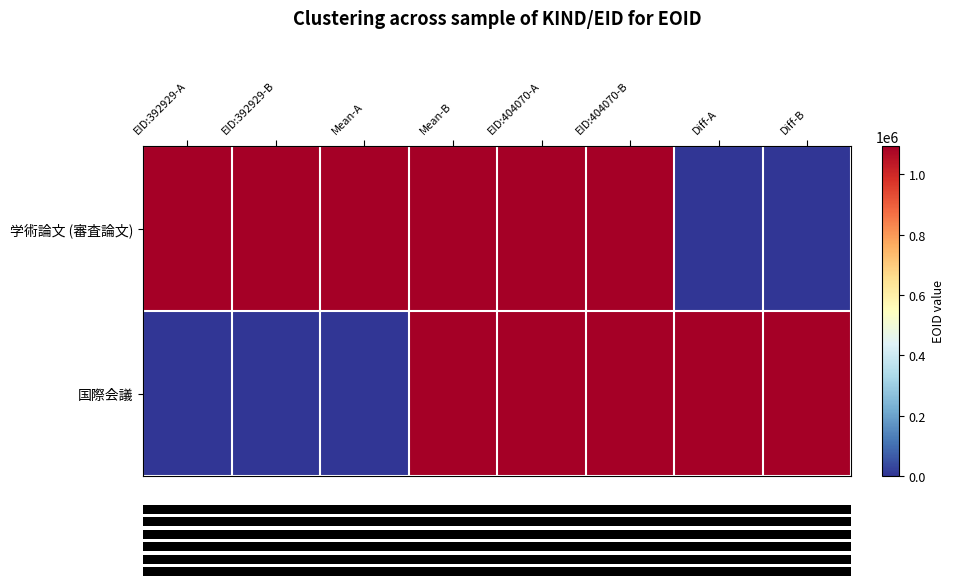

What is the total value across all series at EID:392929-A?

1092685